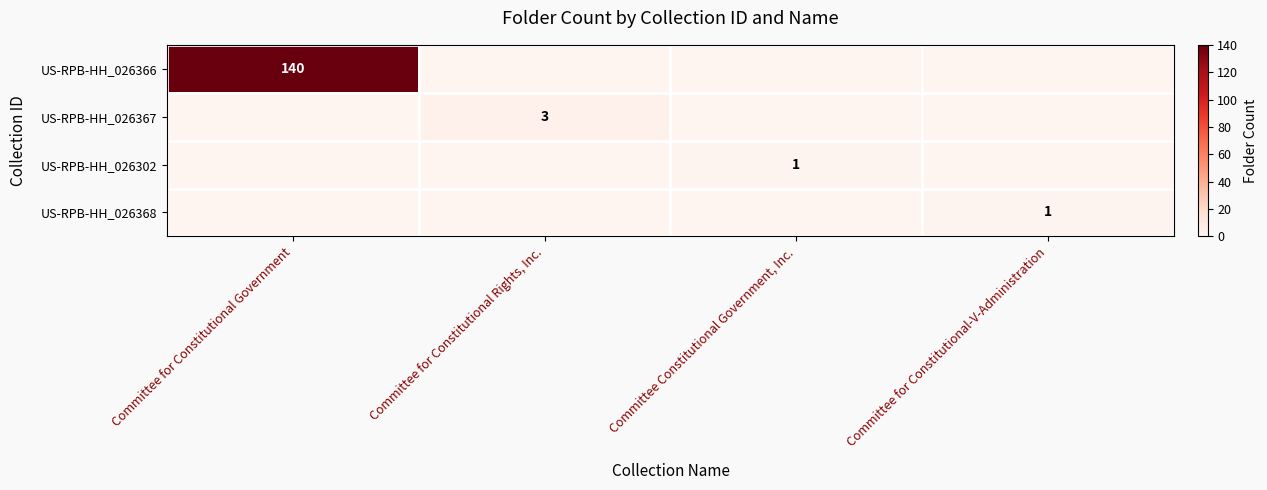

Which has a higher value, Committee for Constitutional Government or Committee for Constitutional-V-Administration?

Committee for Constitutional Government